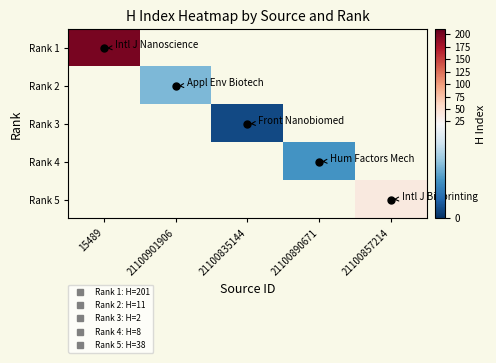

At which label does Rank 1 reach its minimum?

15489